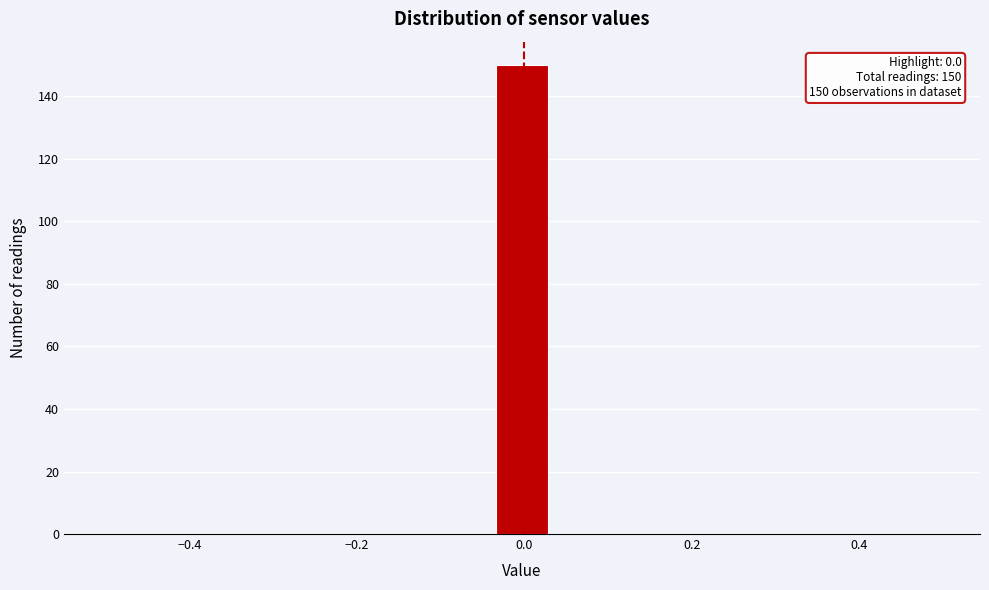

Around what value on the x-axis is the tallest bar? Give the approximate position of its centre, as read against the axis.

0.00